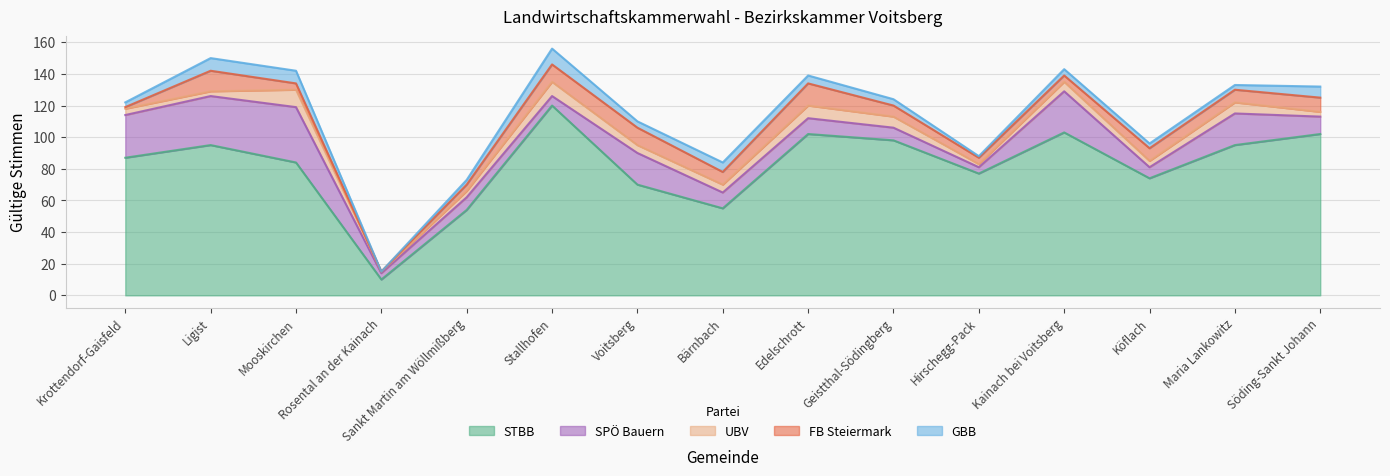

At which category is the sum across all series the highest?

Stallhofen